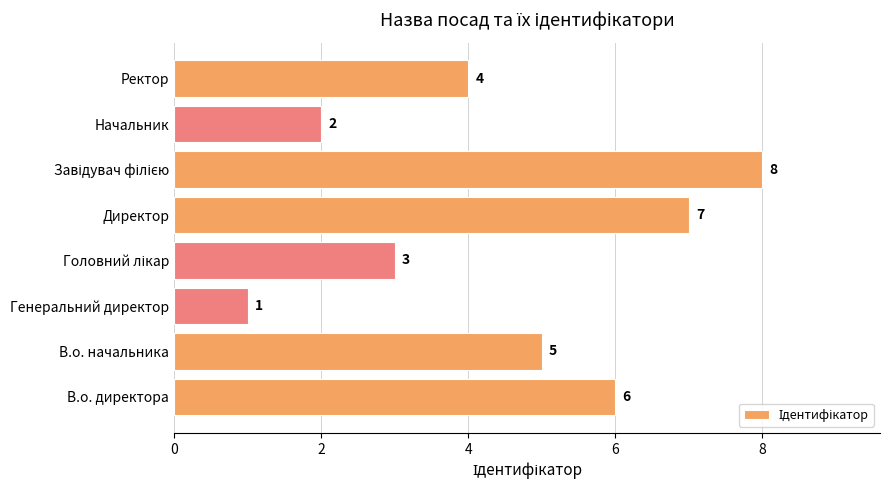

Count the number of data series in this chart.

1